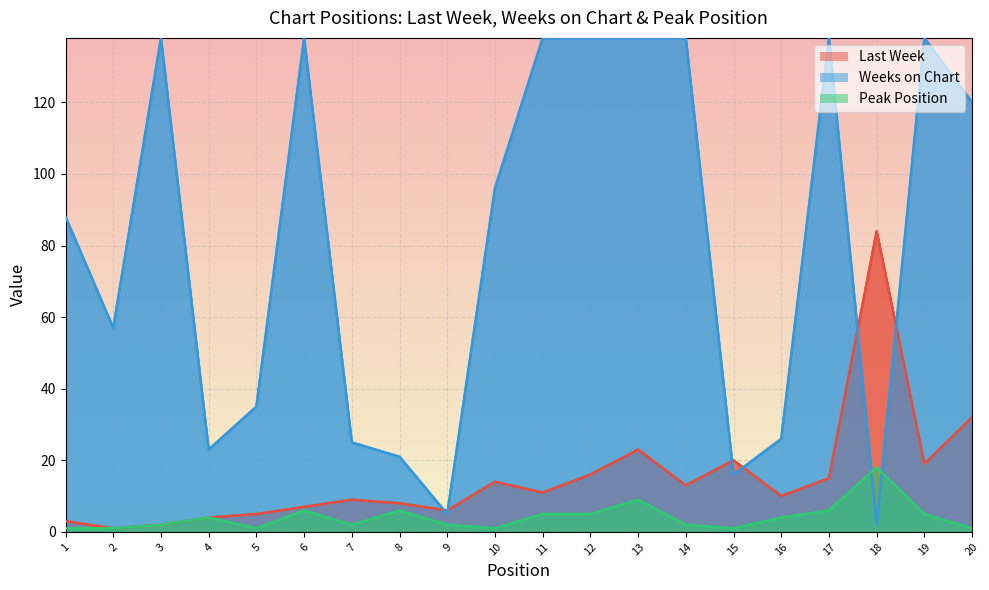

True or false: Peak Position and Last Week cross at least once.

False